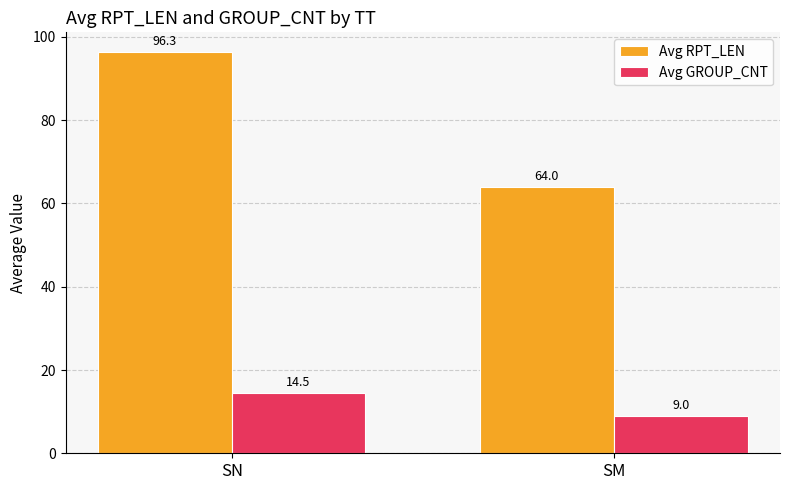

How many bars are there in total?

4